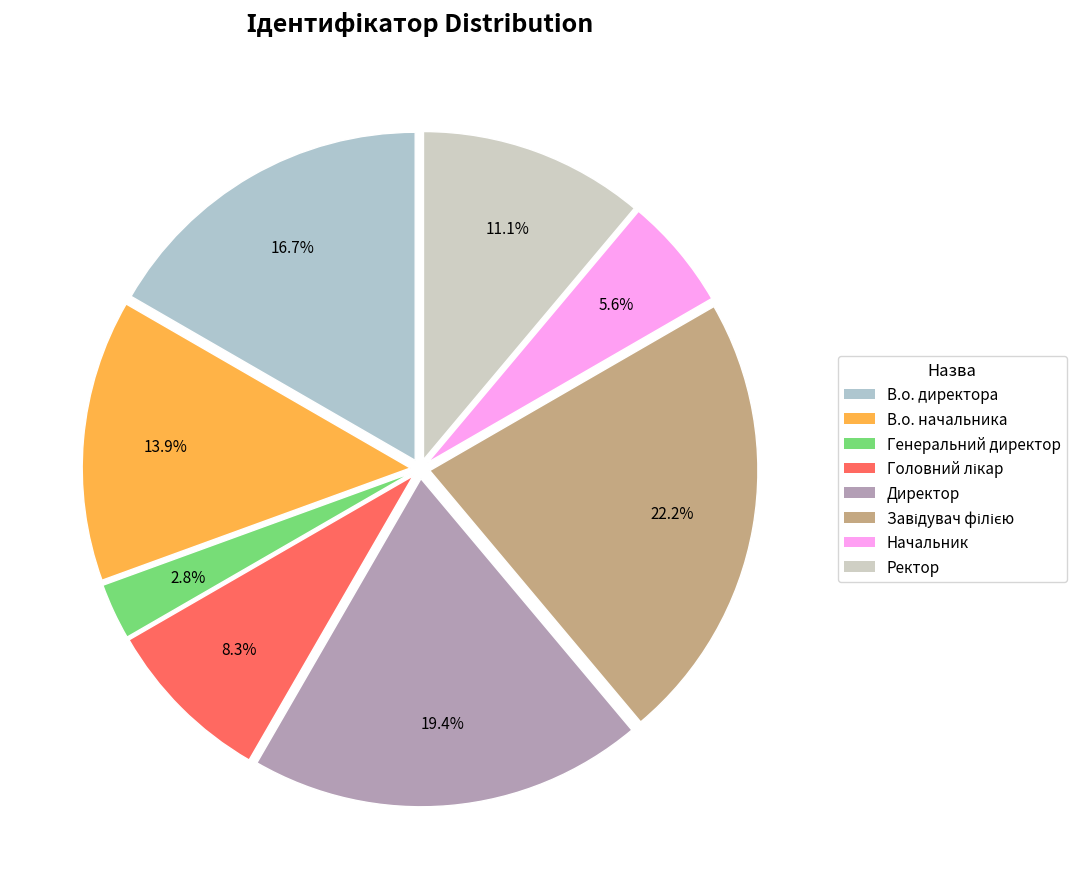

Is there any slice that represents more than half of the pie?

No